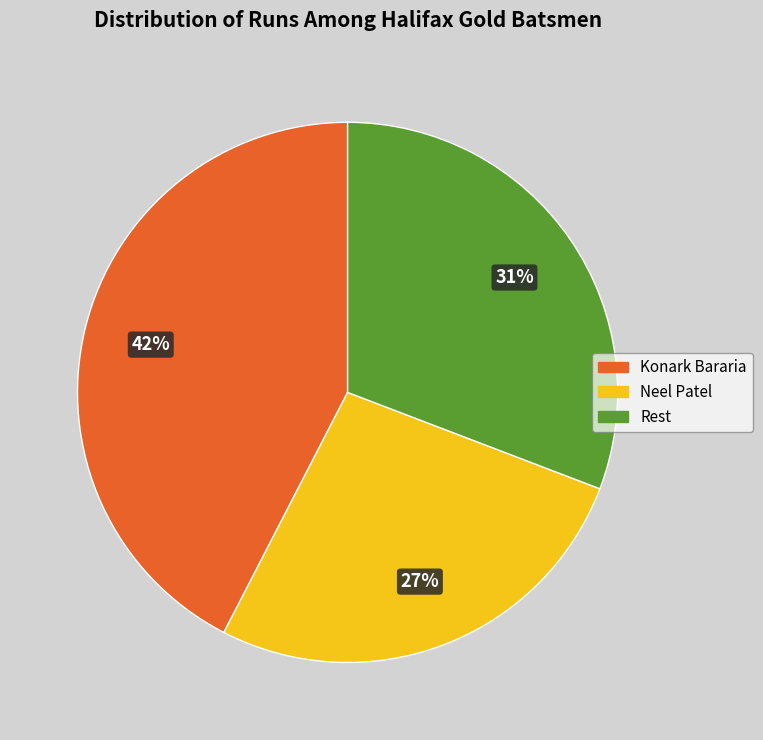

To the nearest percent, what is the average slice percentage?

33%